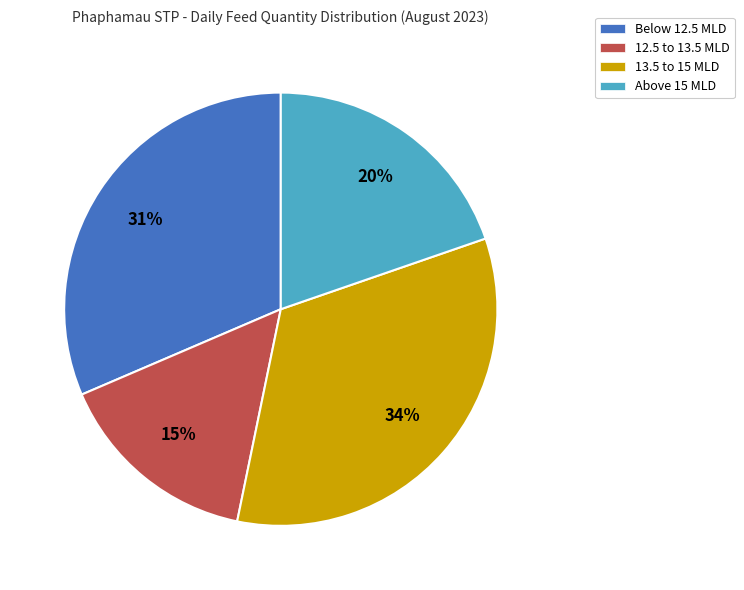

Is the sum of Below 12.5 MLD and Above 15 MLD greater than half?

Yes